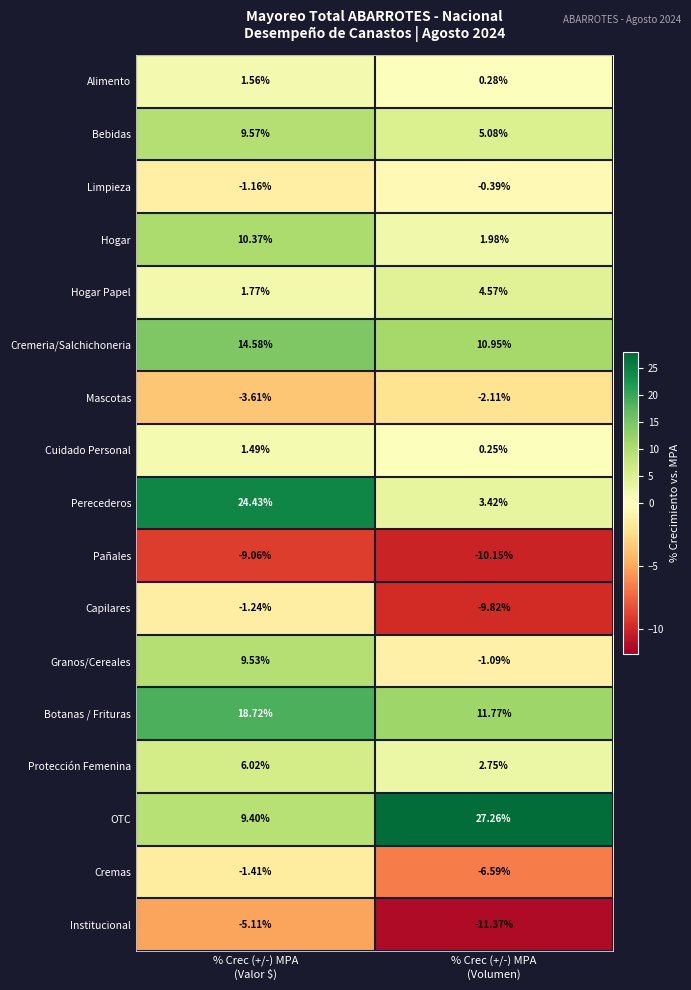

Which series has the widest spread of values?

Perecederos